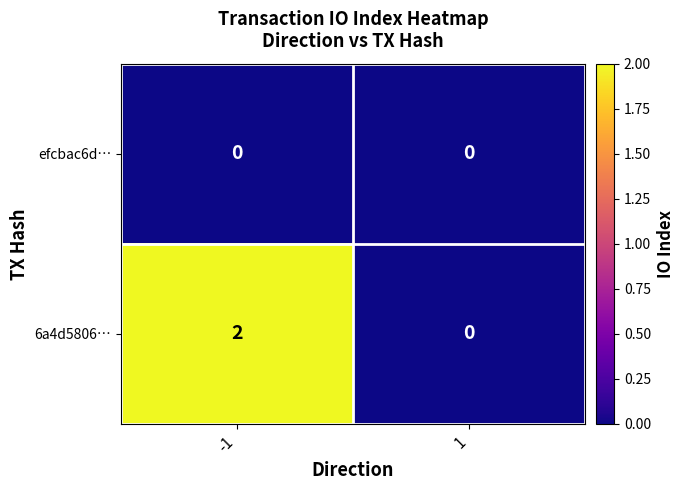

True or false: efcbac6d… has a value of 0 at -1.

True